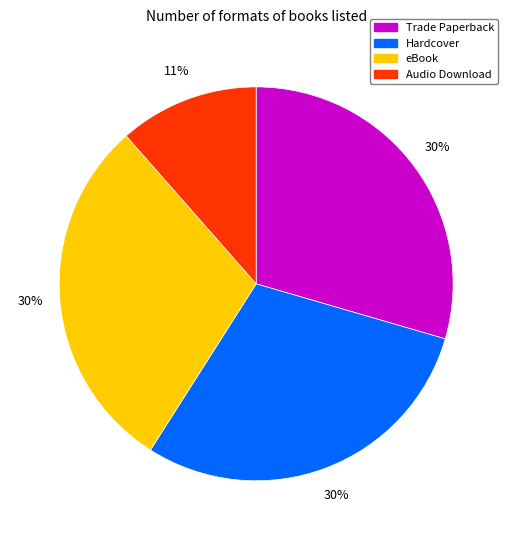

To the nearest percent, what percentage of the pie is eBook?

30%